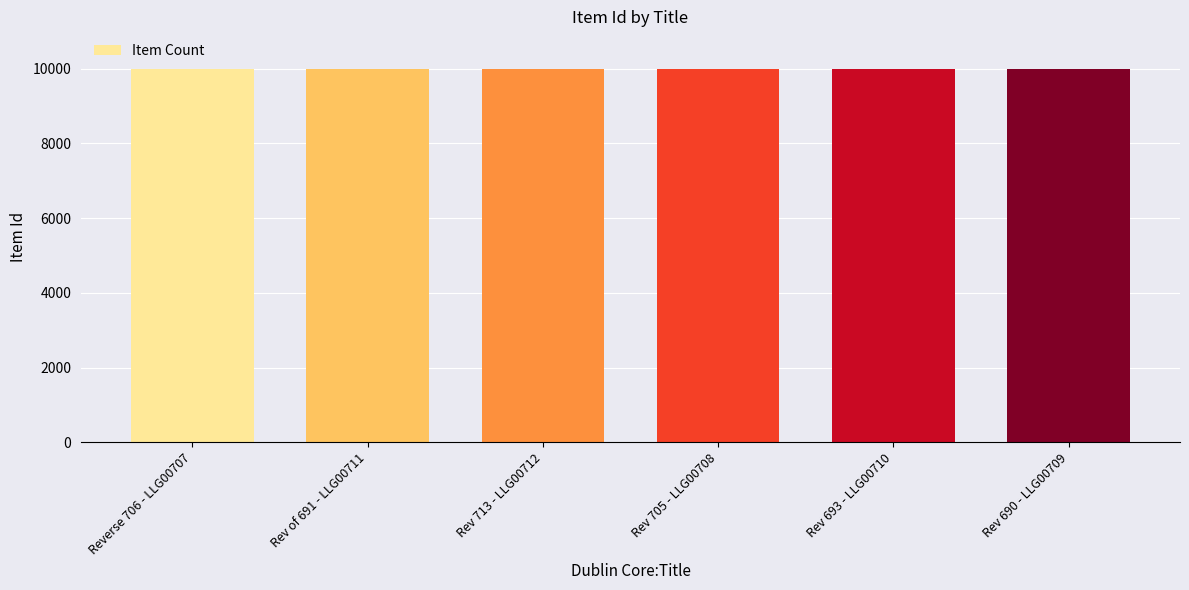

What is the maximum value shown in the chart?

9999